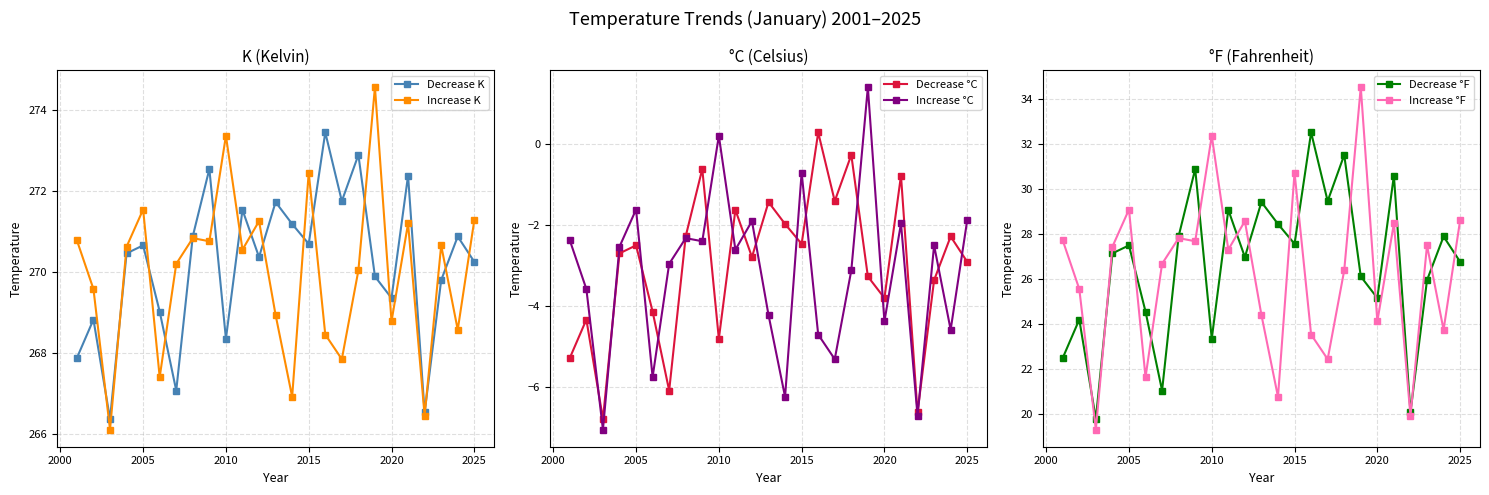

Which series has the largest total across all categories?

Decrease K